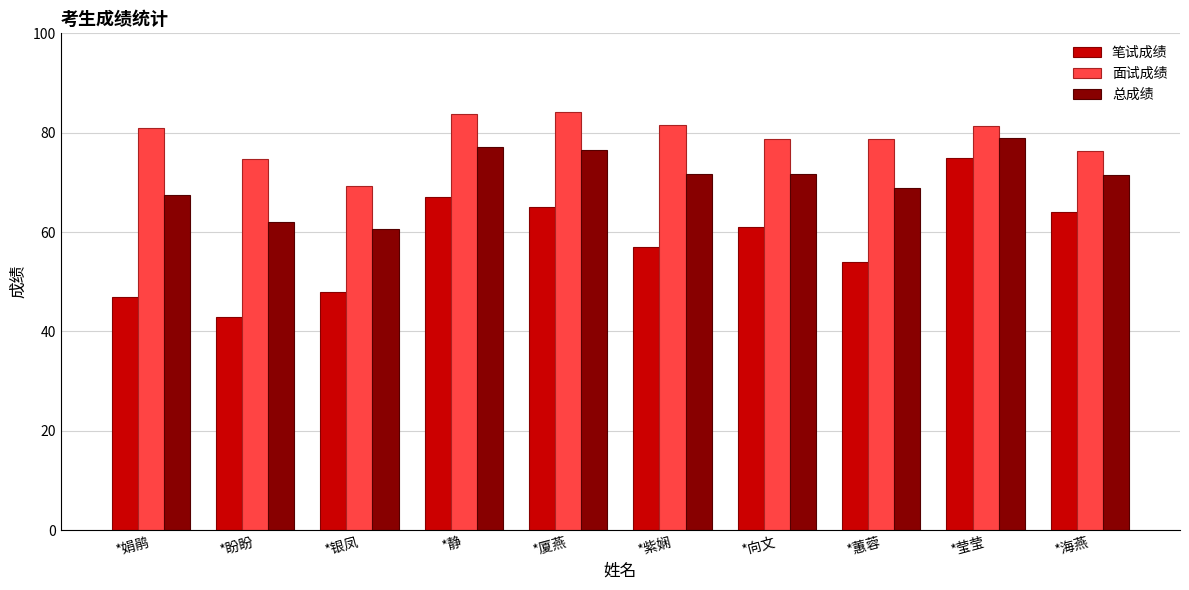

Count the number of data series in this chart.

3